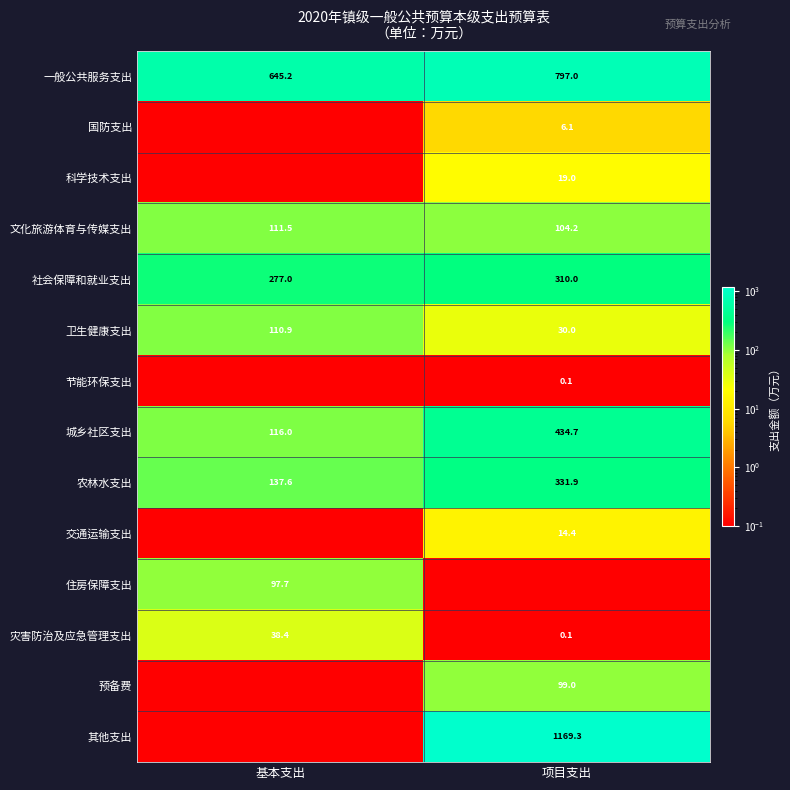

What is the spread (max minus min) of values at 项目支出?

1169.3